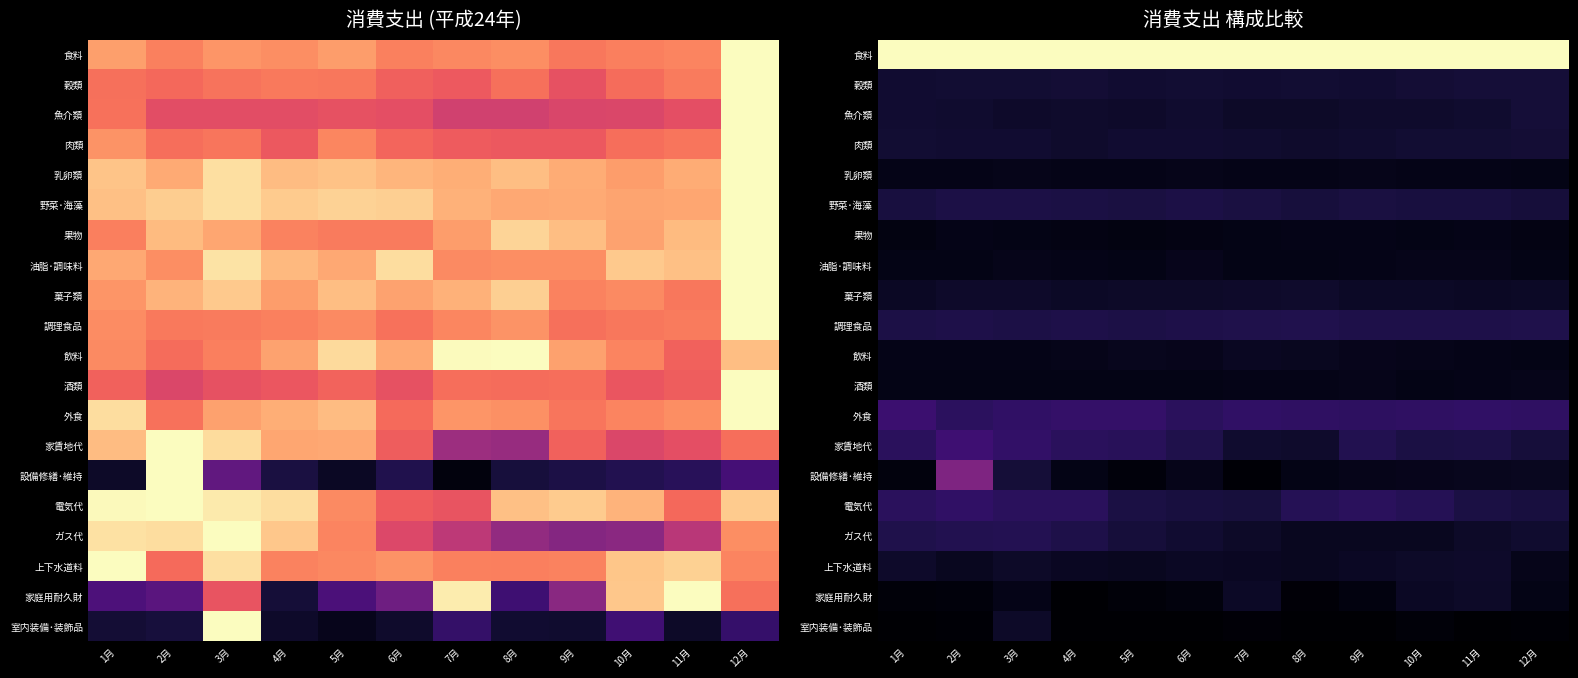

Rank the series by their maximum value, from lowest to highest.

果物, 乳卵類, 酒類, 油脂･調味料, 飲料, 家庭用耐久財, 室内装備･装飾品, 上下水道料, 菓子類, 肉類, 魚介類, 穀類, 野菜･海藻, 調理食品, ガス代, 電気代, 外食, 家賃地代, 設備修繕･維持, 食料